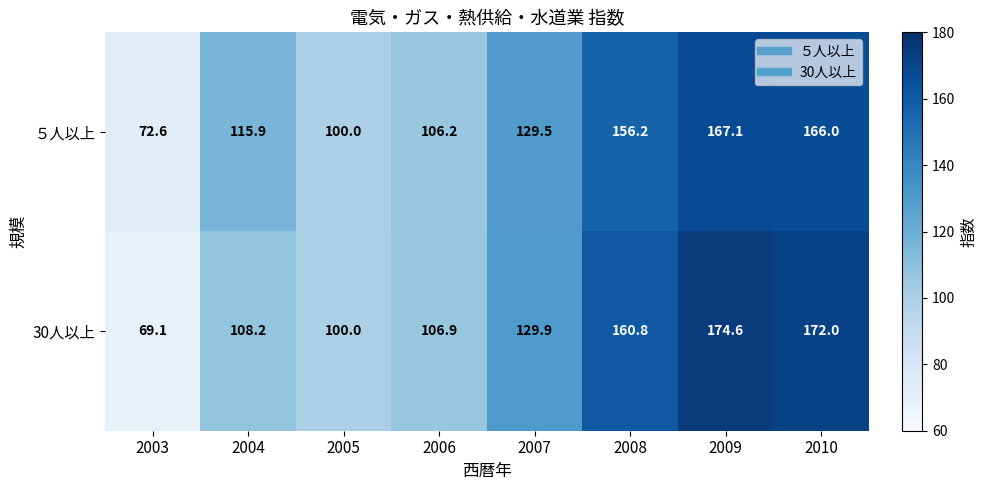

Which series has the widest spread of values?

30人以上